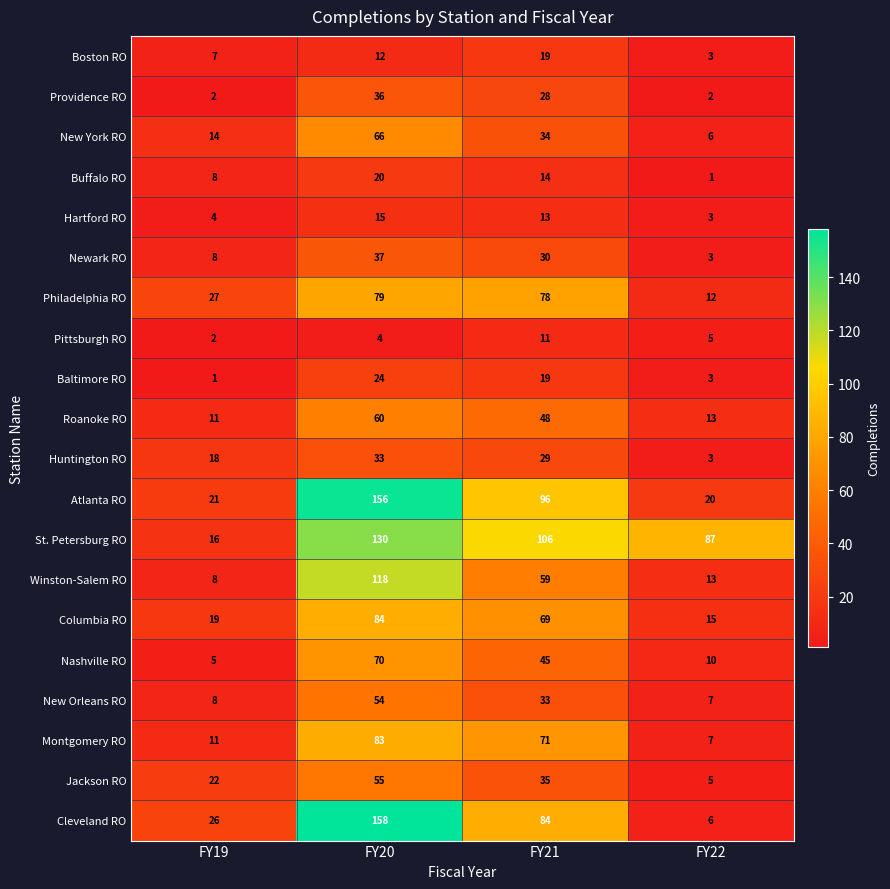

Rank the categories by Winston-Salem RO value from lowest to highest.

FY19, FY22, FY21, FY20